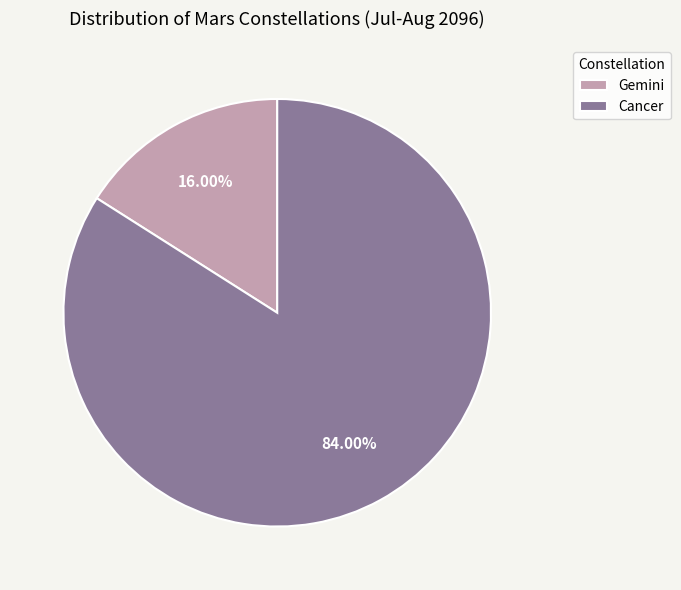

Which slice is the smallest?

Gemini